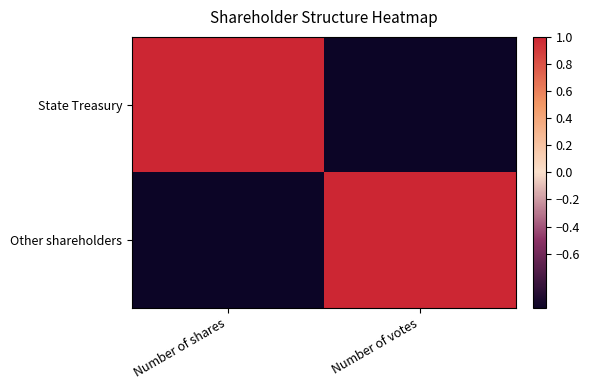

What is the difference between the highest and lowest values at Number of shares?

2